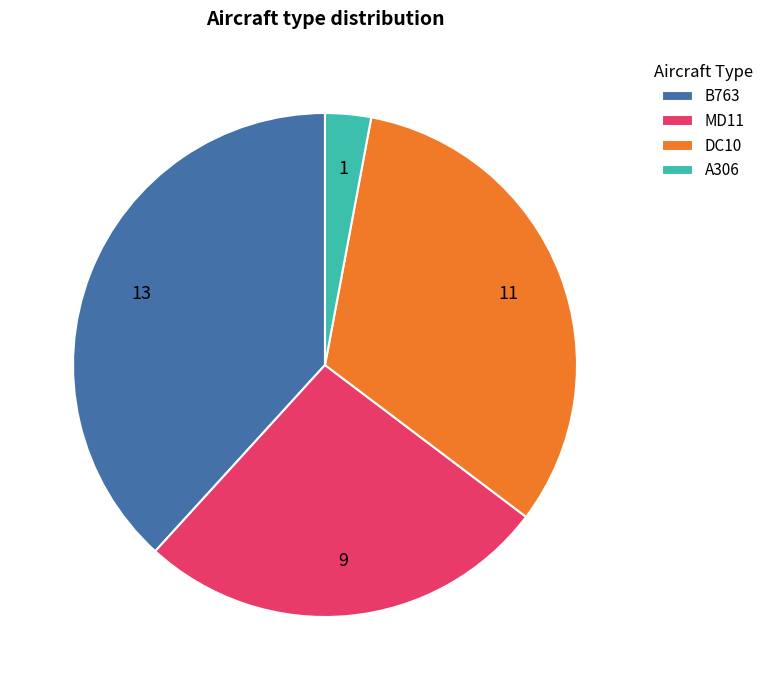

Does DC10 represent more than half of the total?

No